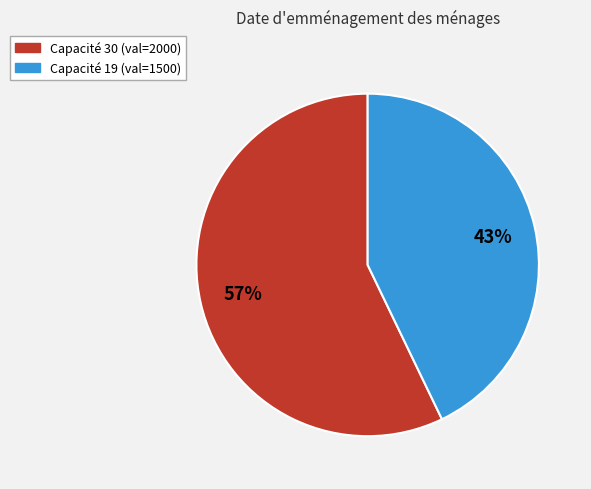

How many slices are in this pie chart?

2